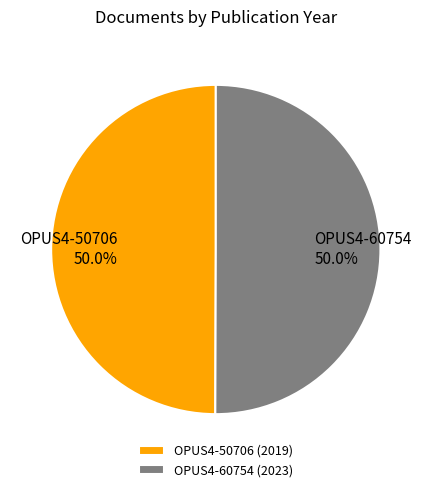

What portion of the pie excludes OPUS4-60754?

50.0%